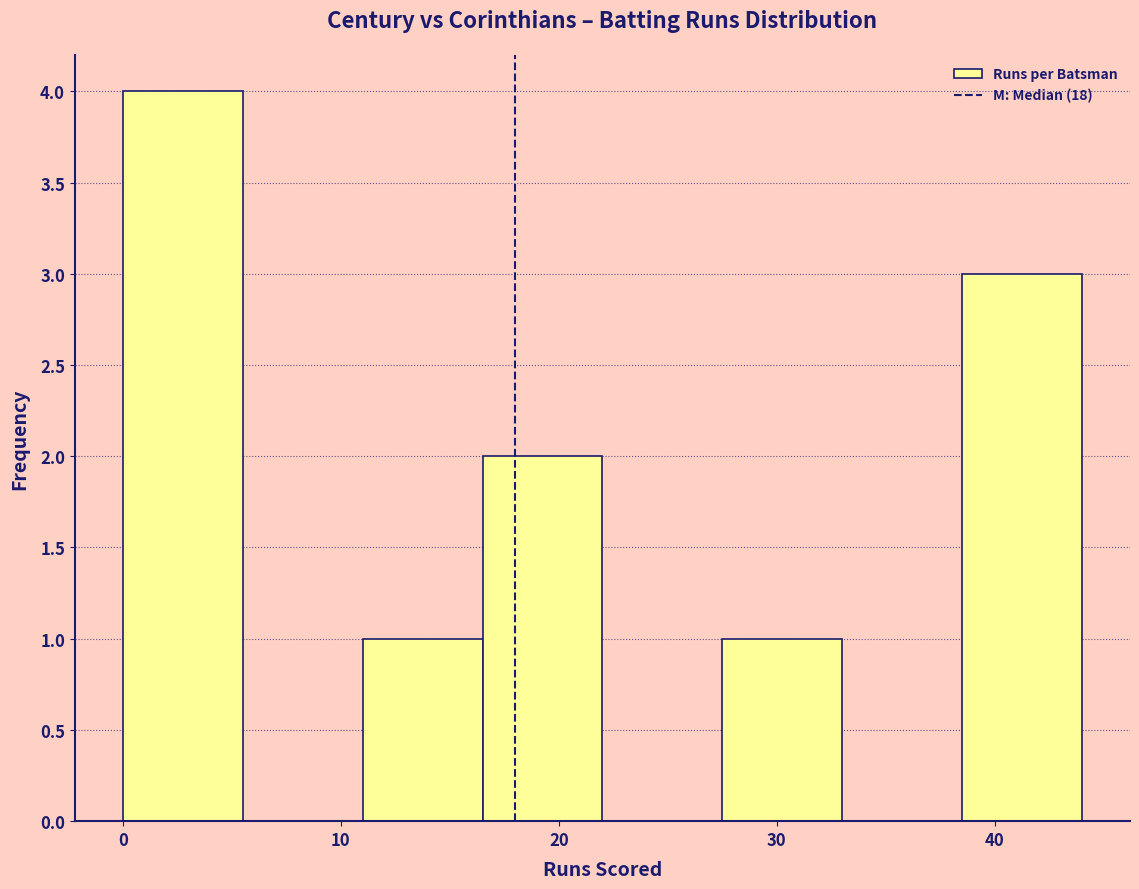

Which range on the x-axis has the tallest bar?

0.0 to 5.5